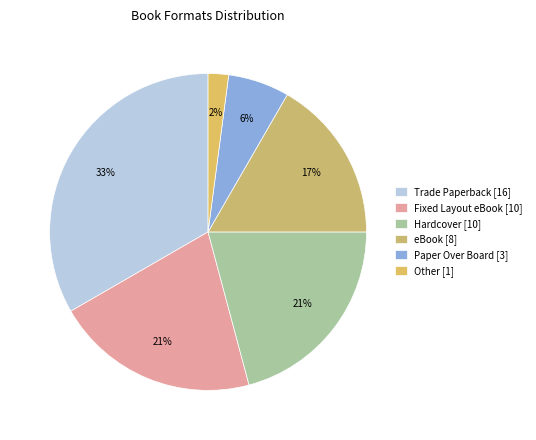

How many segments does this pie chart have?

6